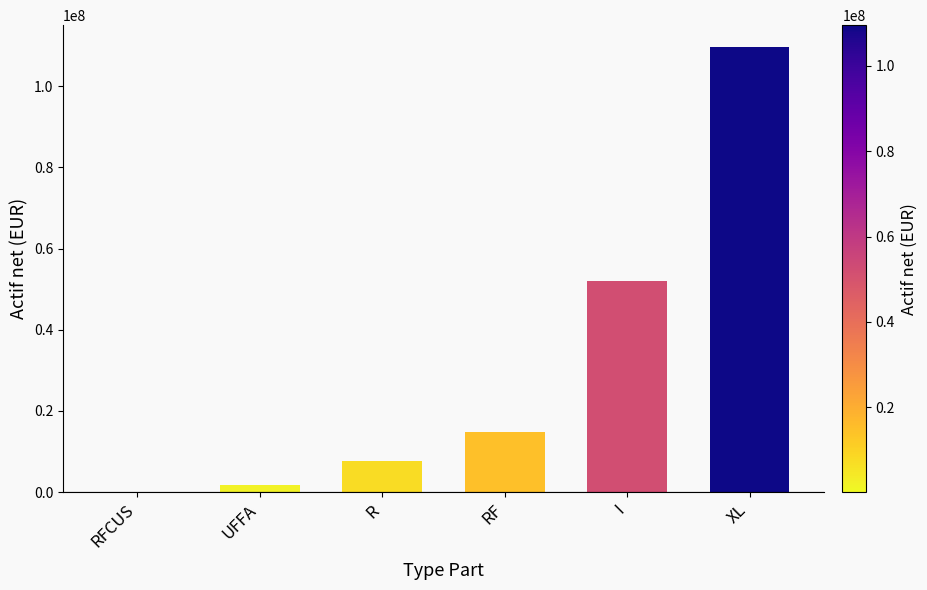

Which category has the highest value across all series?

XL